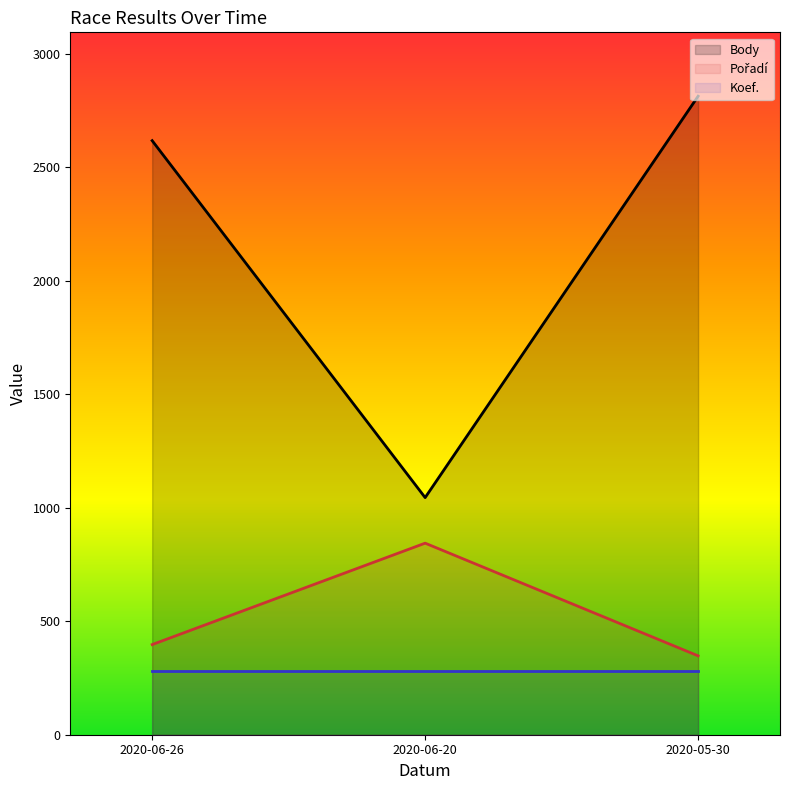

The value of Body at 2020-06-20 is 1045.0. True or false?

True